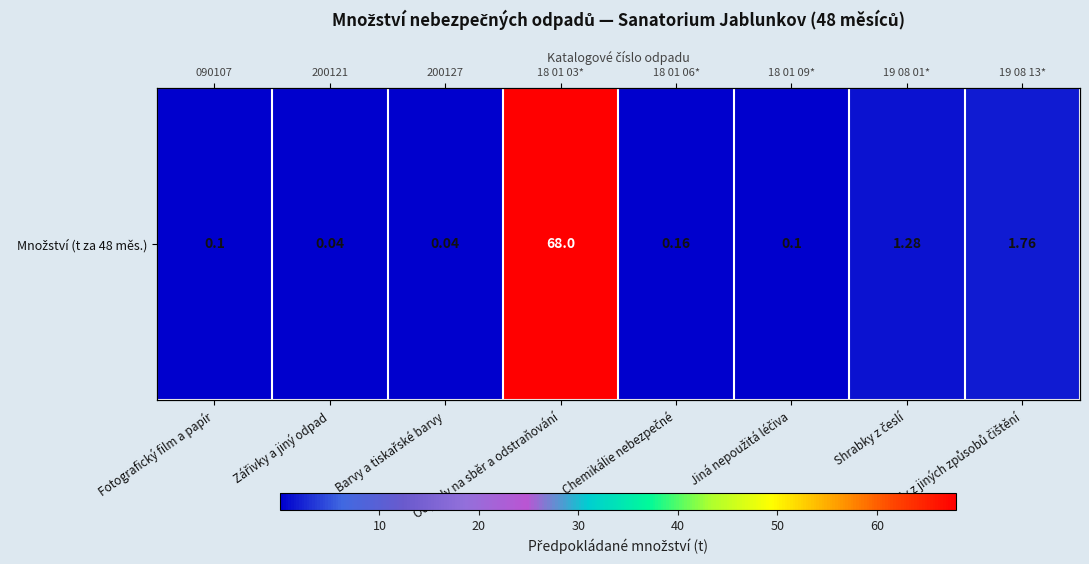

At which label is the value closest to 34?

Kaly z jiných způsobů čištění